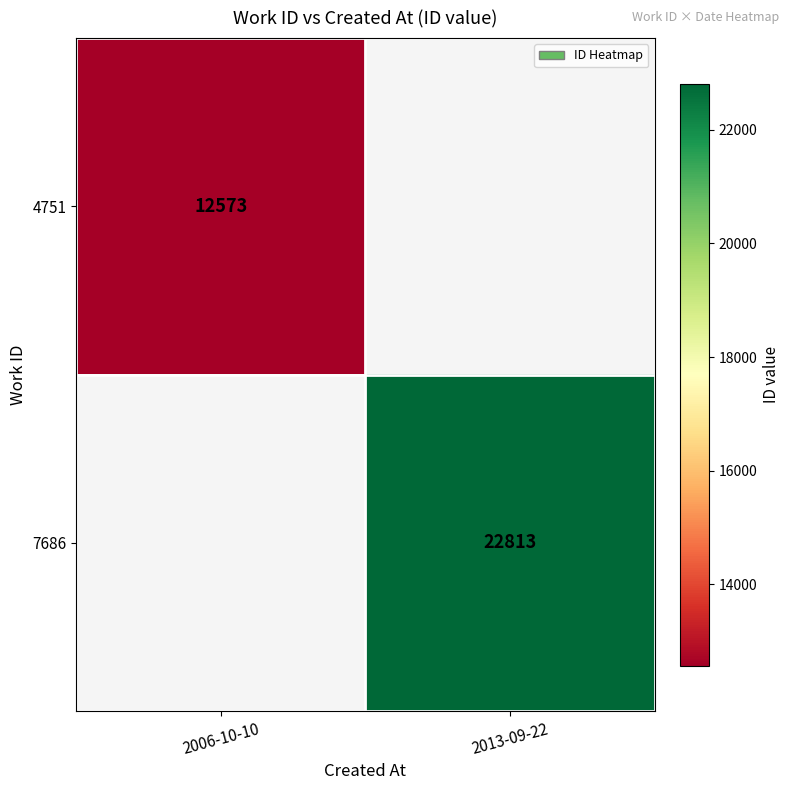

The 4751 series shows 17100 at 2006-10-10. True or false?

False